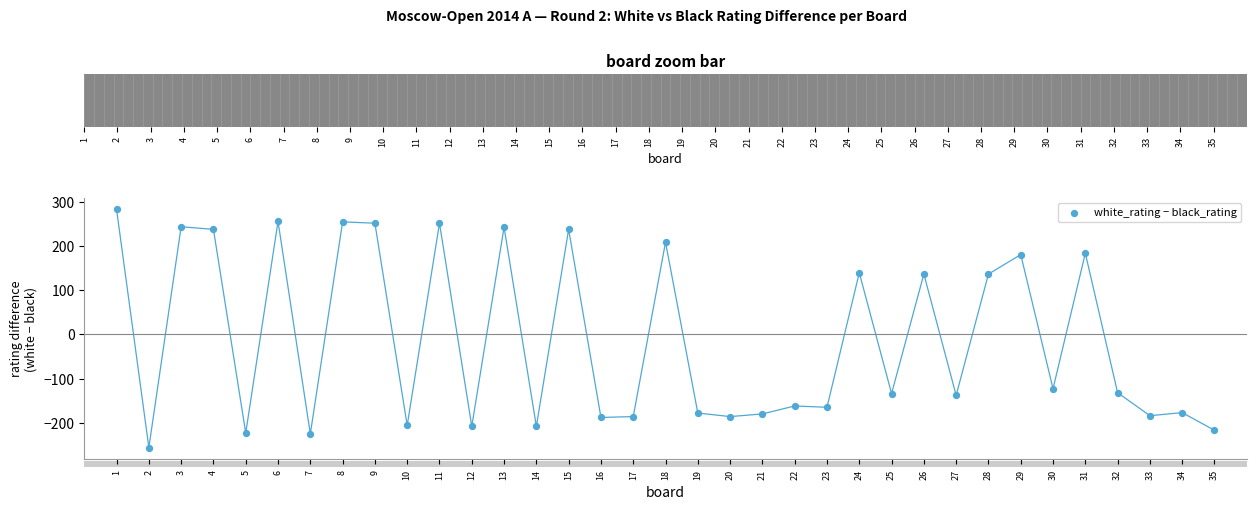

What is the range of Y values (max minus min)?

538